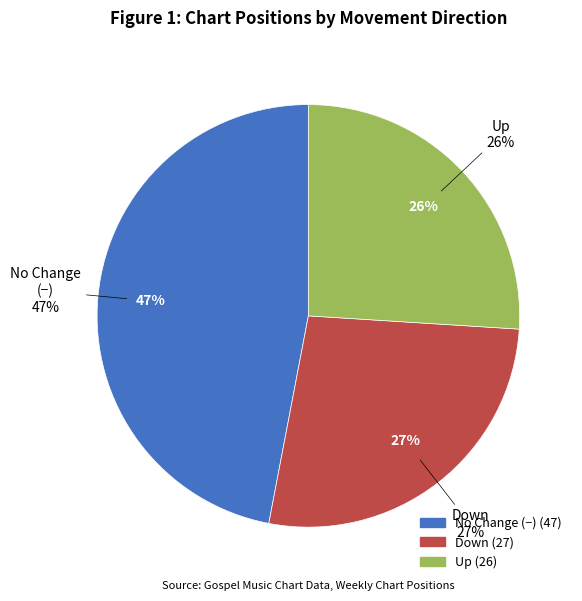

What is the ratio of the value at down to the value at up?

1.0